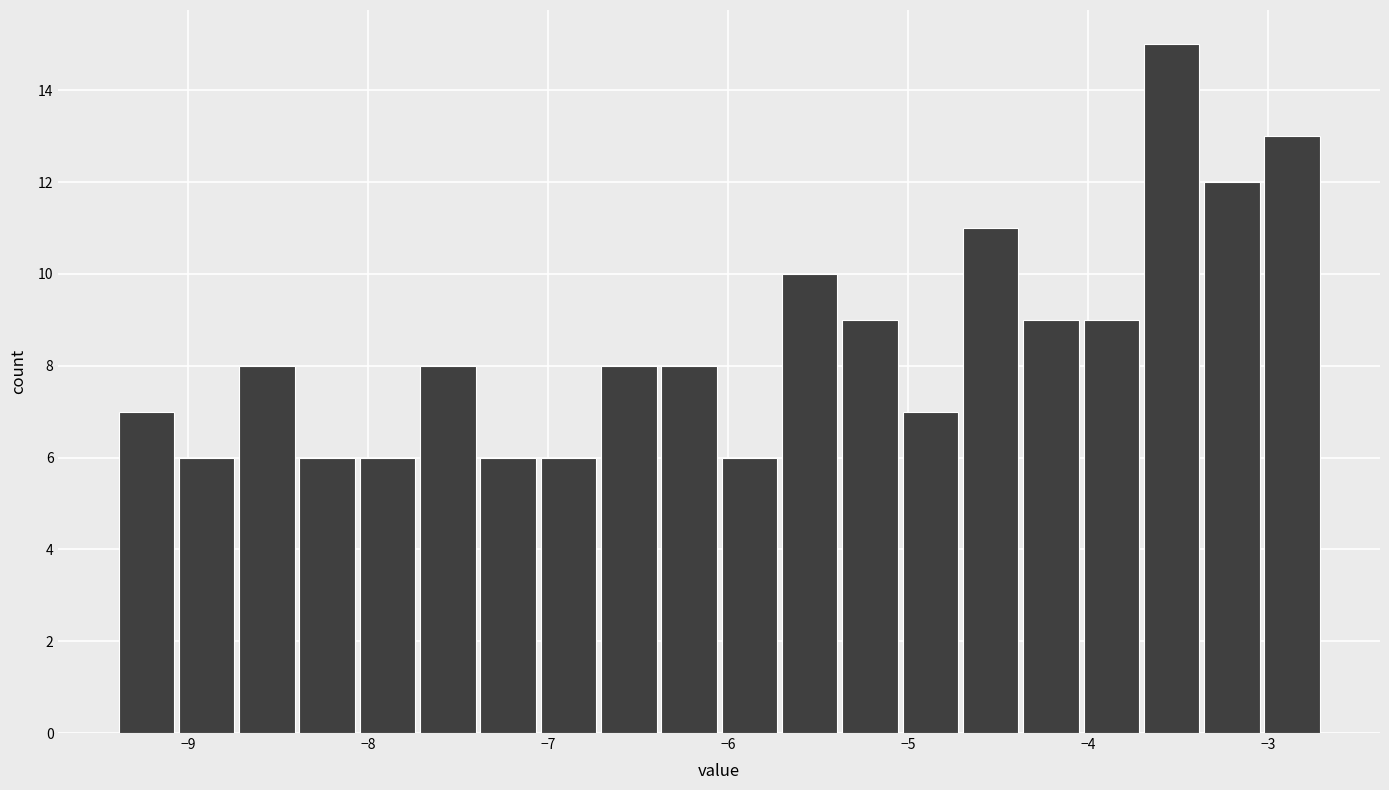

Around what value on the x-axis is the tallest bar? Give the approximate position of its centre, as read against the axis.

-3.5